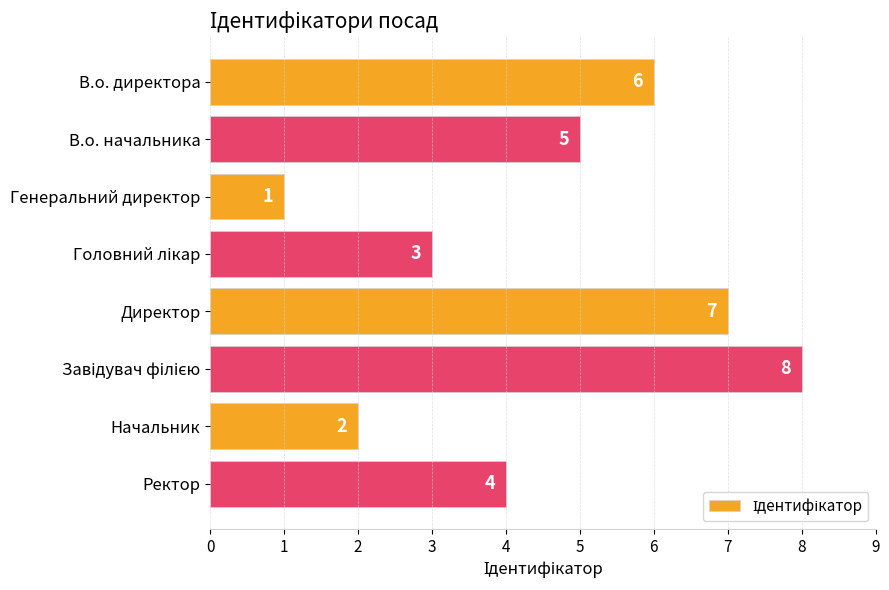

What is the change in value from Генеральний директор to Ректор?

+3